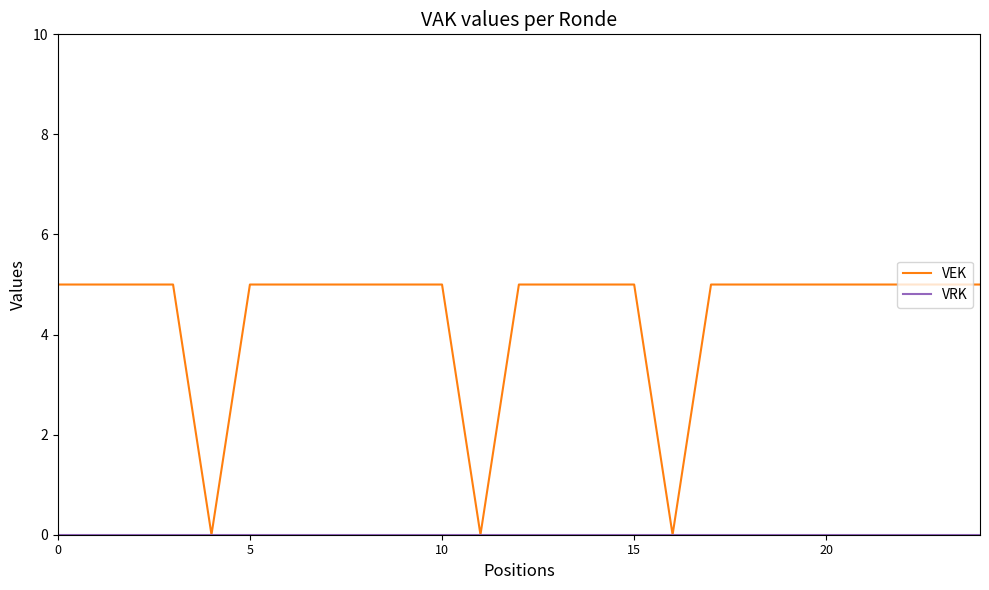

Does the chart have visible grid lines?

No